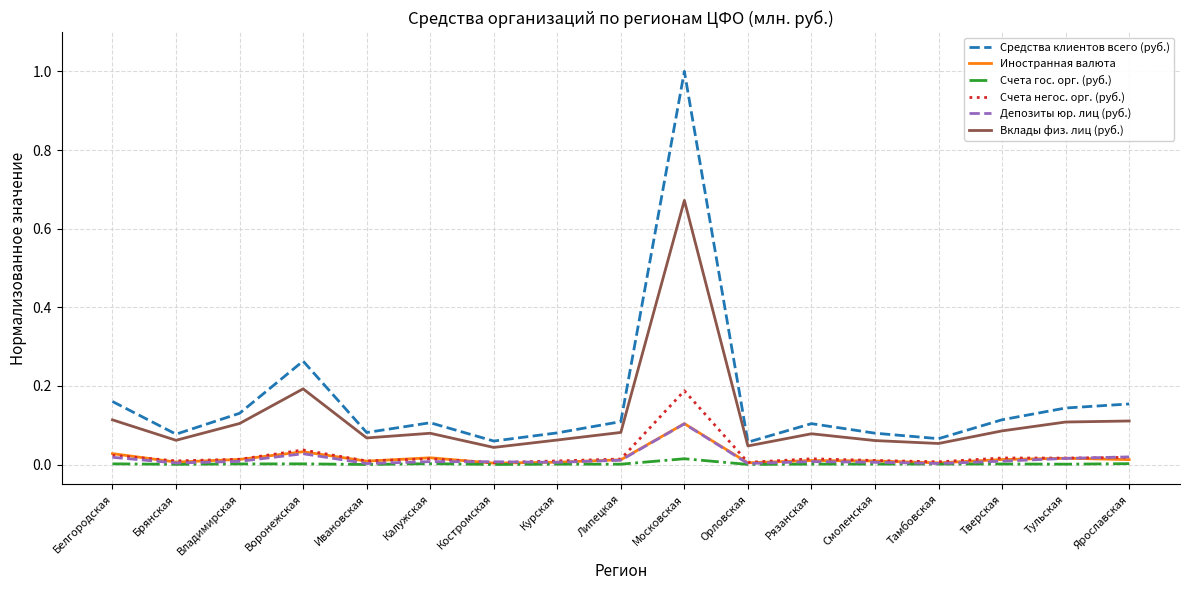

True or false: Вклады физ. лиц (руб.) and Иностранная валюта intersect in this chart.

False